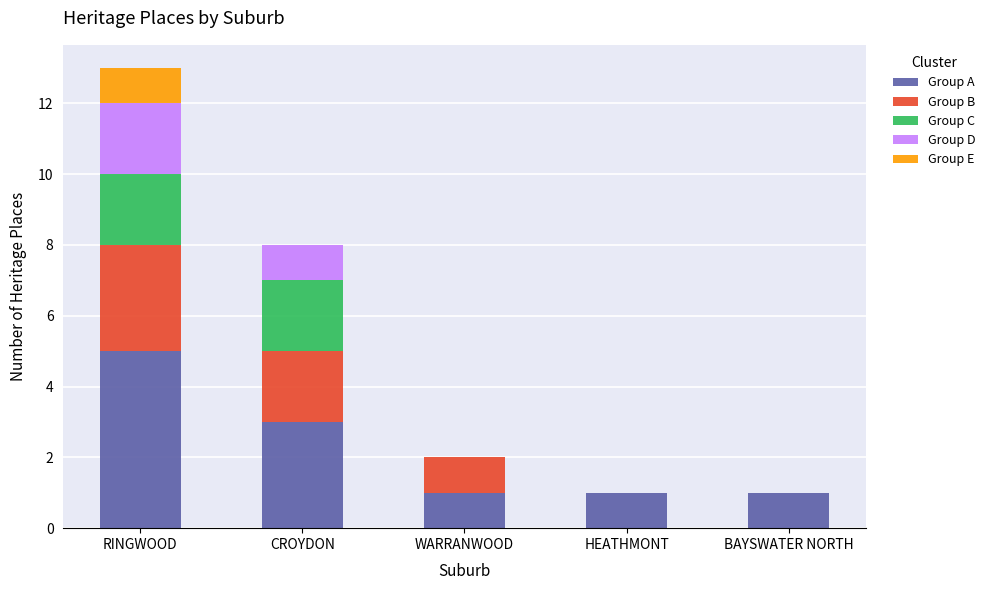

What is the highest value of the Group A series?

5